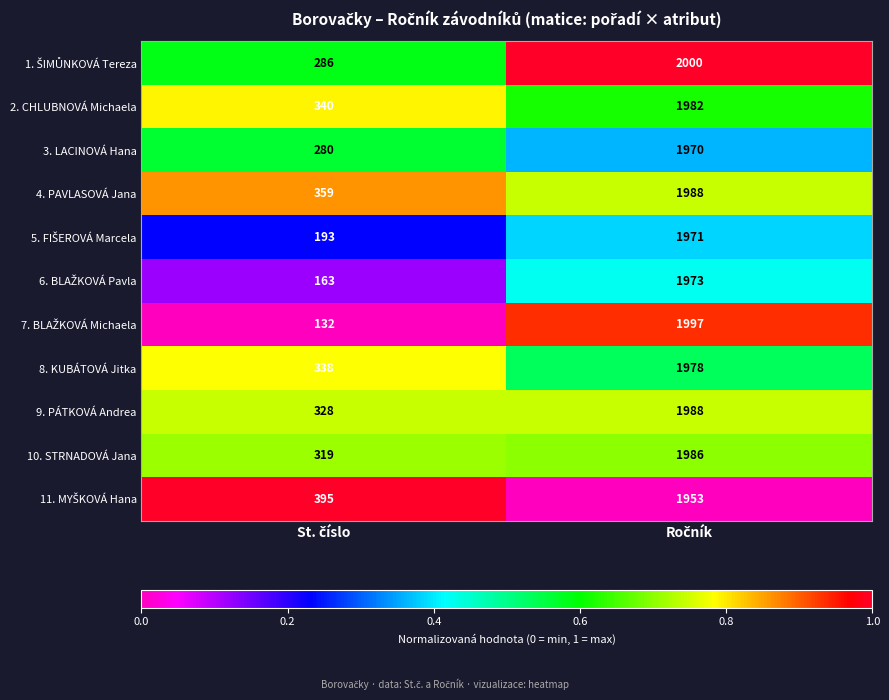

What is the sum of all 10. STRNADOVÁ Jana values?

2305